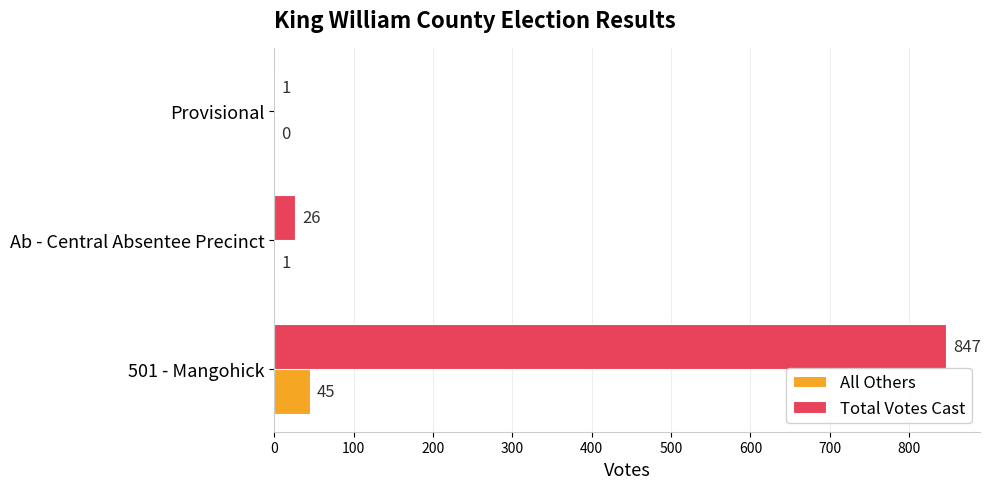

What is the greatest value displayed?

847